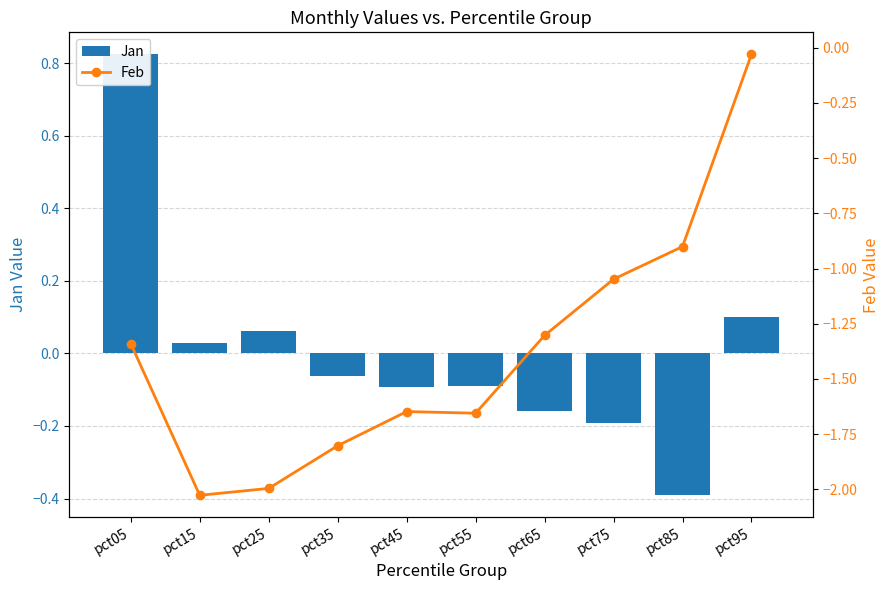

What is the difference between the maximum and minimum values in the Feb series?

2.0